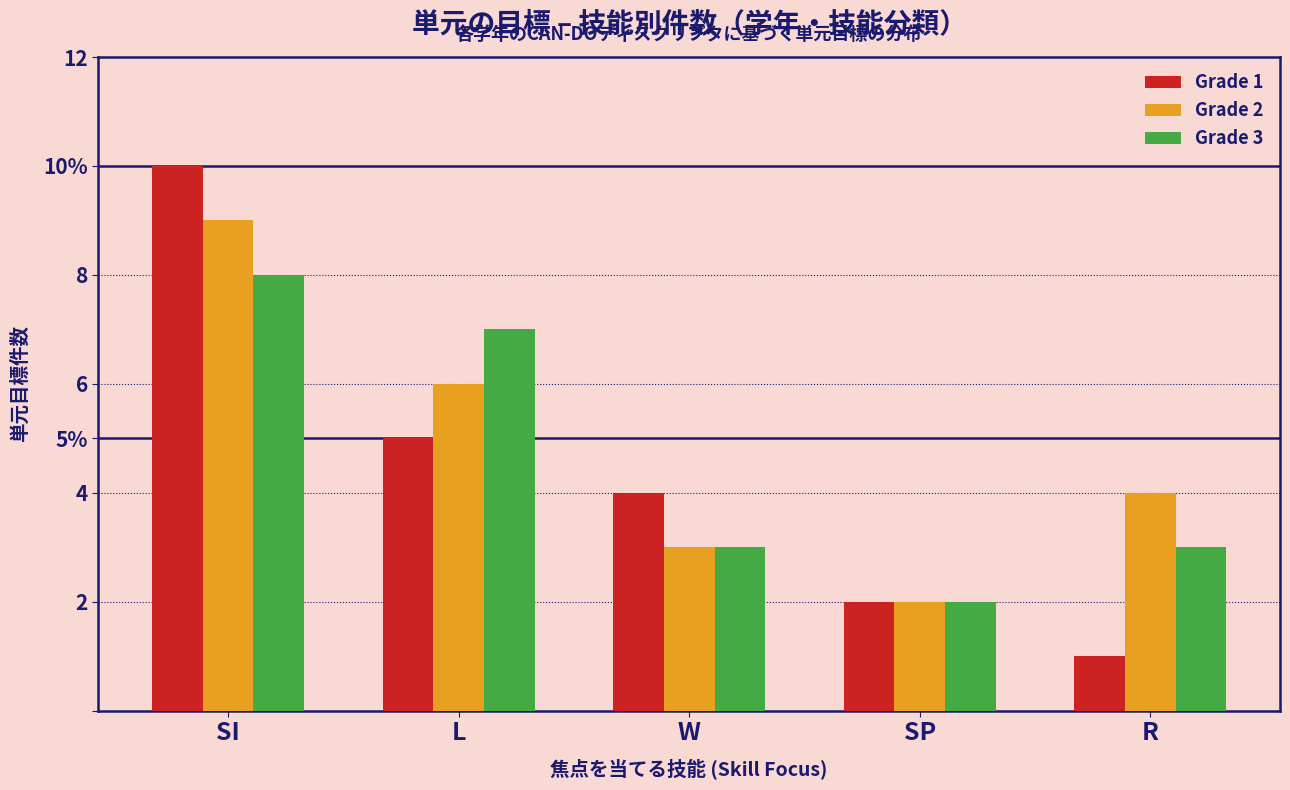

What is the difference between the second highest and second lowest values in the Grade 2 series?

3